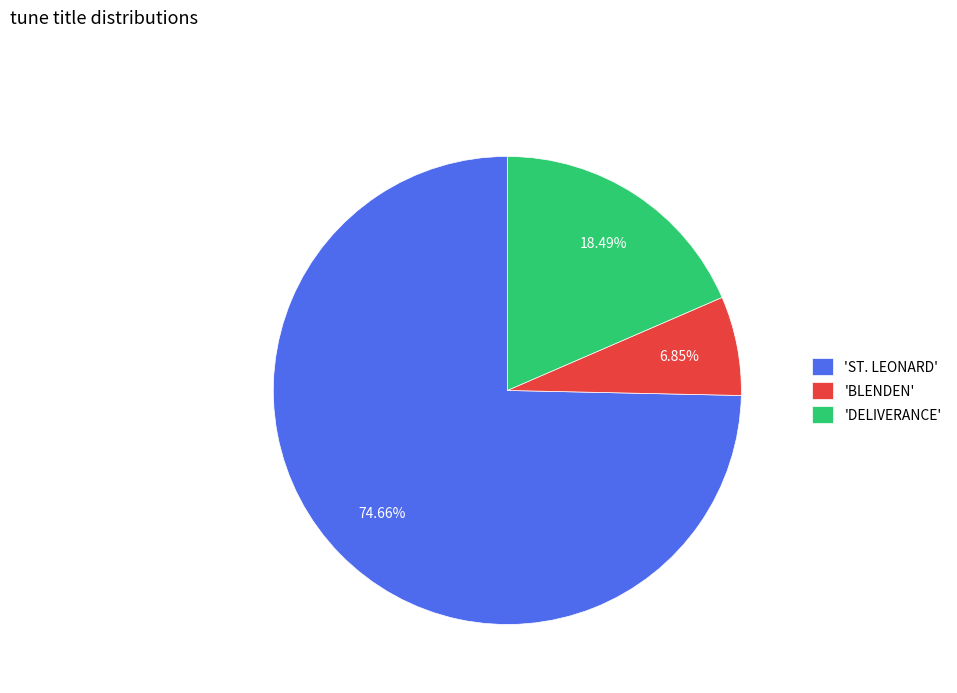

What is the majority slice?

'ST. LEONARD'